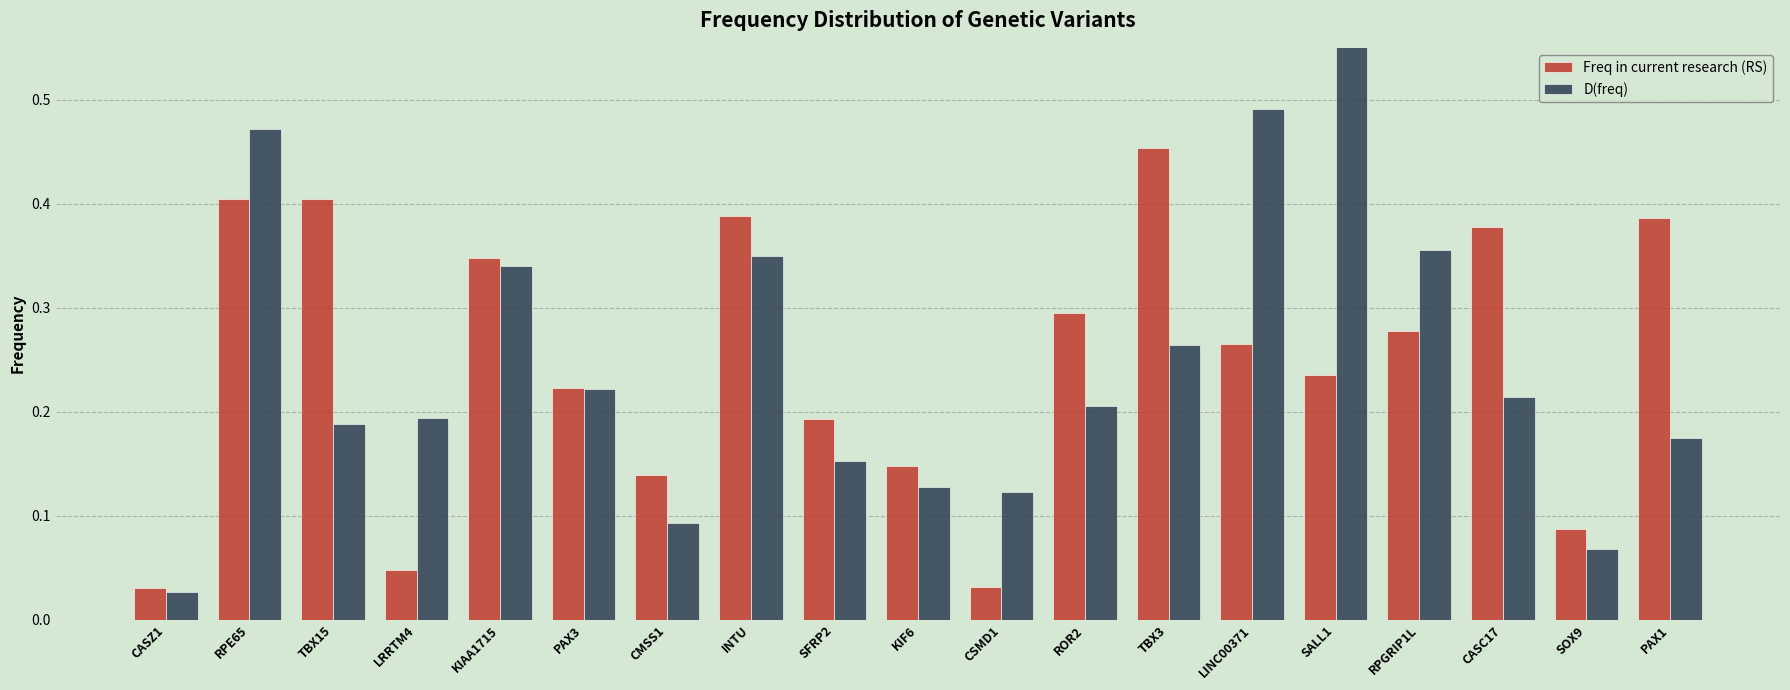

How many categories are shown in the chart?

19